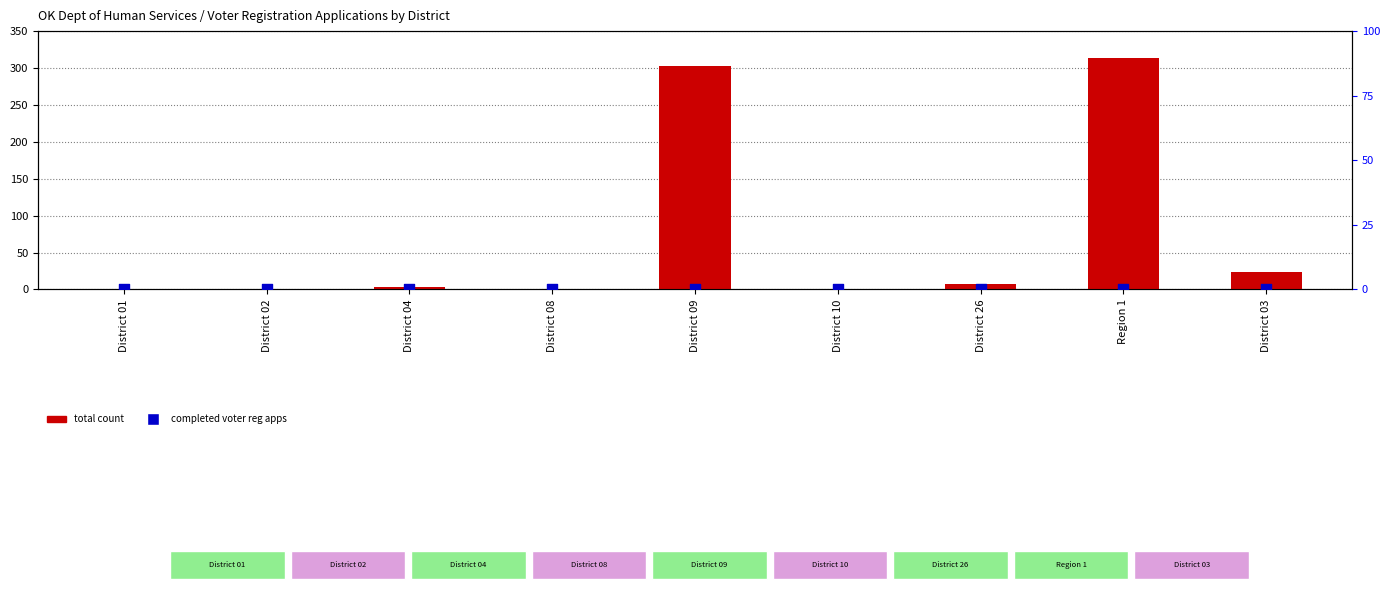

At how many categories does at least one series exceed 294?

2